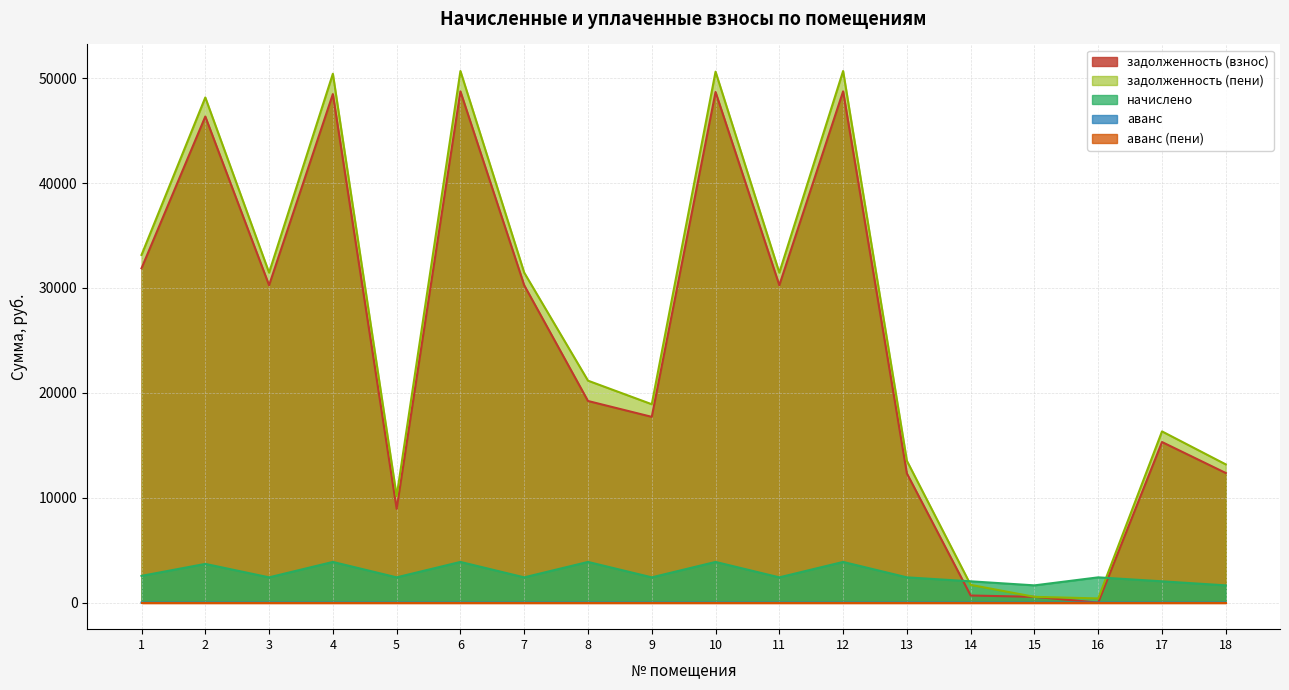

Which series has the largest total across all categories?

задолженность (пени)